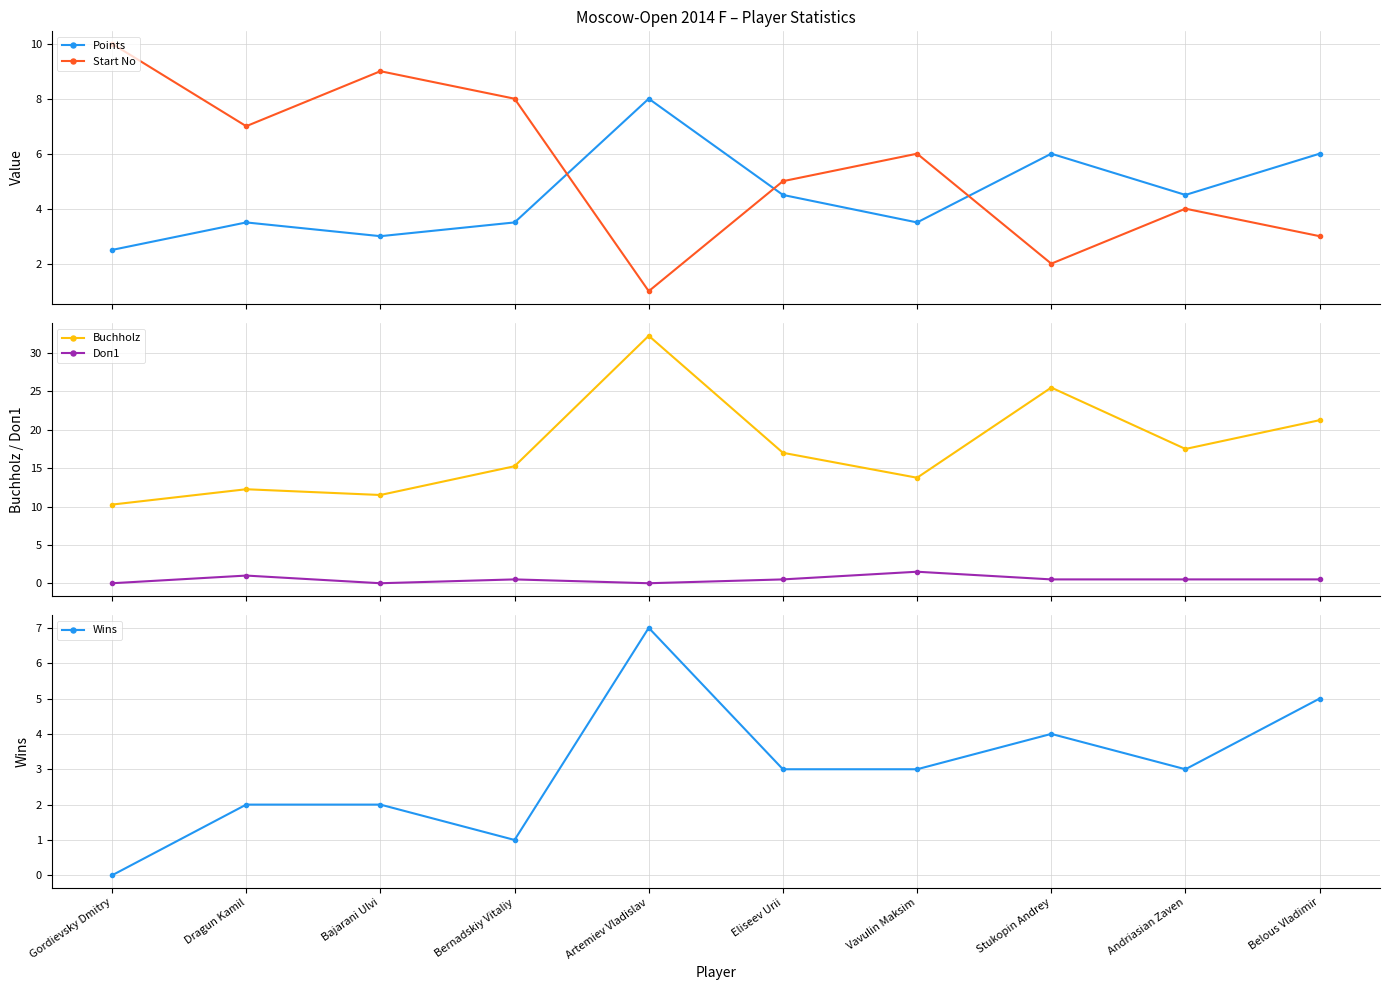

True or false: Start No and Doп1 cross at least once.

False